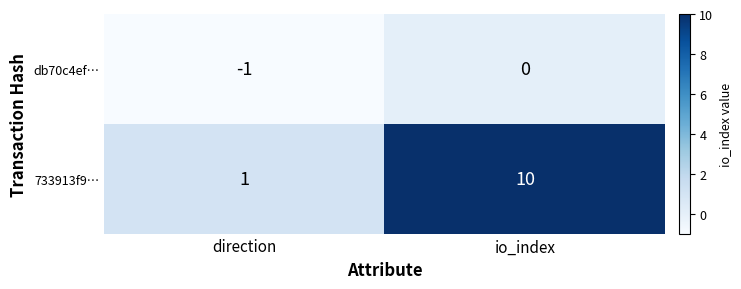

What is the total value across all series at io_index?

10